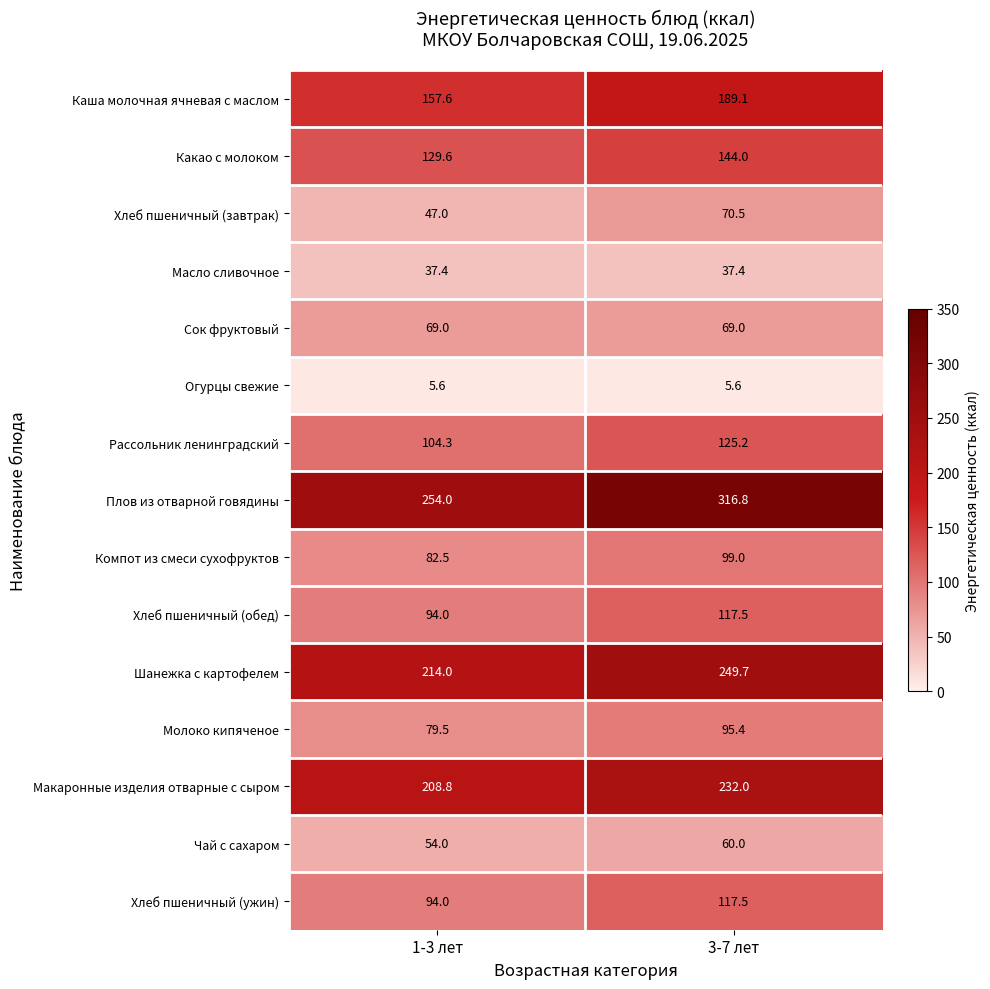

Reading left to right, extract all data points from this chart.

Каша молочная ячневая с маслом: 1-3 лет=157.6	3-7 лет=189.1
Какао с молоком: 1-3 лет=129.6	3-7 лет=144.0
Хлеб пшеничный (завтрак): 1-3 лет=47.0	3-7 лет=70.5
Масло сливочное: 1-3 лет=37.4	3-7 лет=37.4
Сок фруктовый: 1-3 лет=69.0	3-7 лет=69.0
Огурцы свежие: 1-3 лет=5.6	3-7 лет=5.6
Рассольник ленинградский: 1-3 лет=104.3	3-7 лет=125.2
Плов из отварной говядины: 1-3 лет=254.0	3-7 лет=316.8
Компот из смеси сухофруктов: 1-3 лет=82.5	3-7 лет=99.0
Хлеб пшеничный (обед): 1-3 лет=94.0	3-7 лет=117.5
Шанежка с картофелем: 1-3 лет=214.0	3-7 лет=249.7
Молоко кипяченое: 1-3 лет=79.5	3-7 лет=95.4
Макаронные изделия отварные с сыром: 1-3 лет=208.8	3-7 лет=232.0
Чай с сахаром: 1-3 лет=54.0	3-7 лет=60.0
Хлеб пшеничный (ужин): 1-3 лет=94.0	3-7 лет=117.5